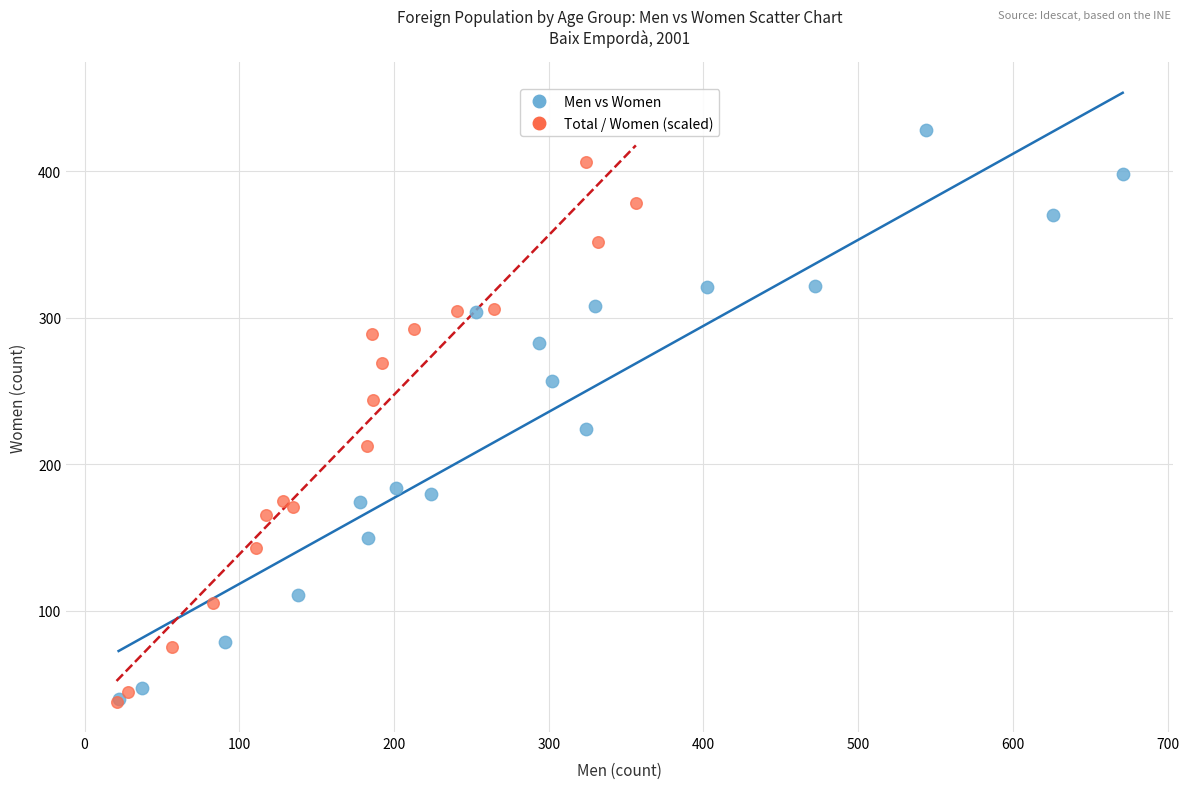

Which series has the largest Y range (max minus min)?

Men vs Women